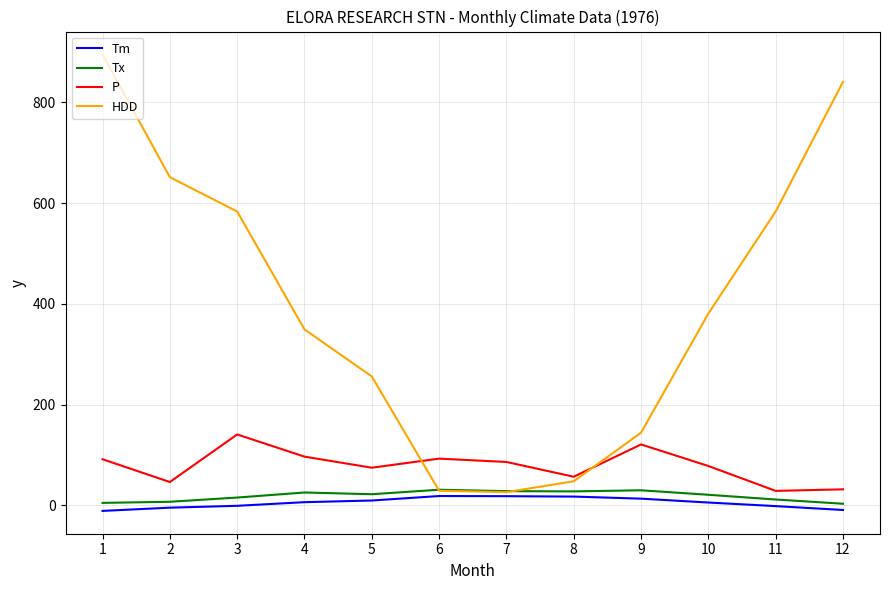

The value of P at 6 is 136.1. True or false?

False